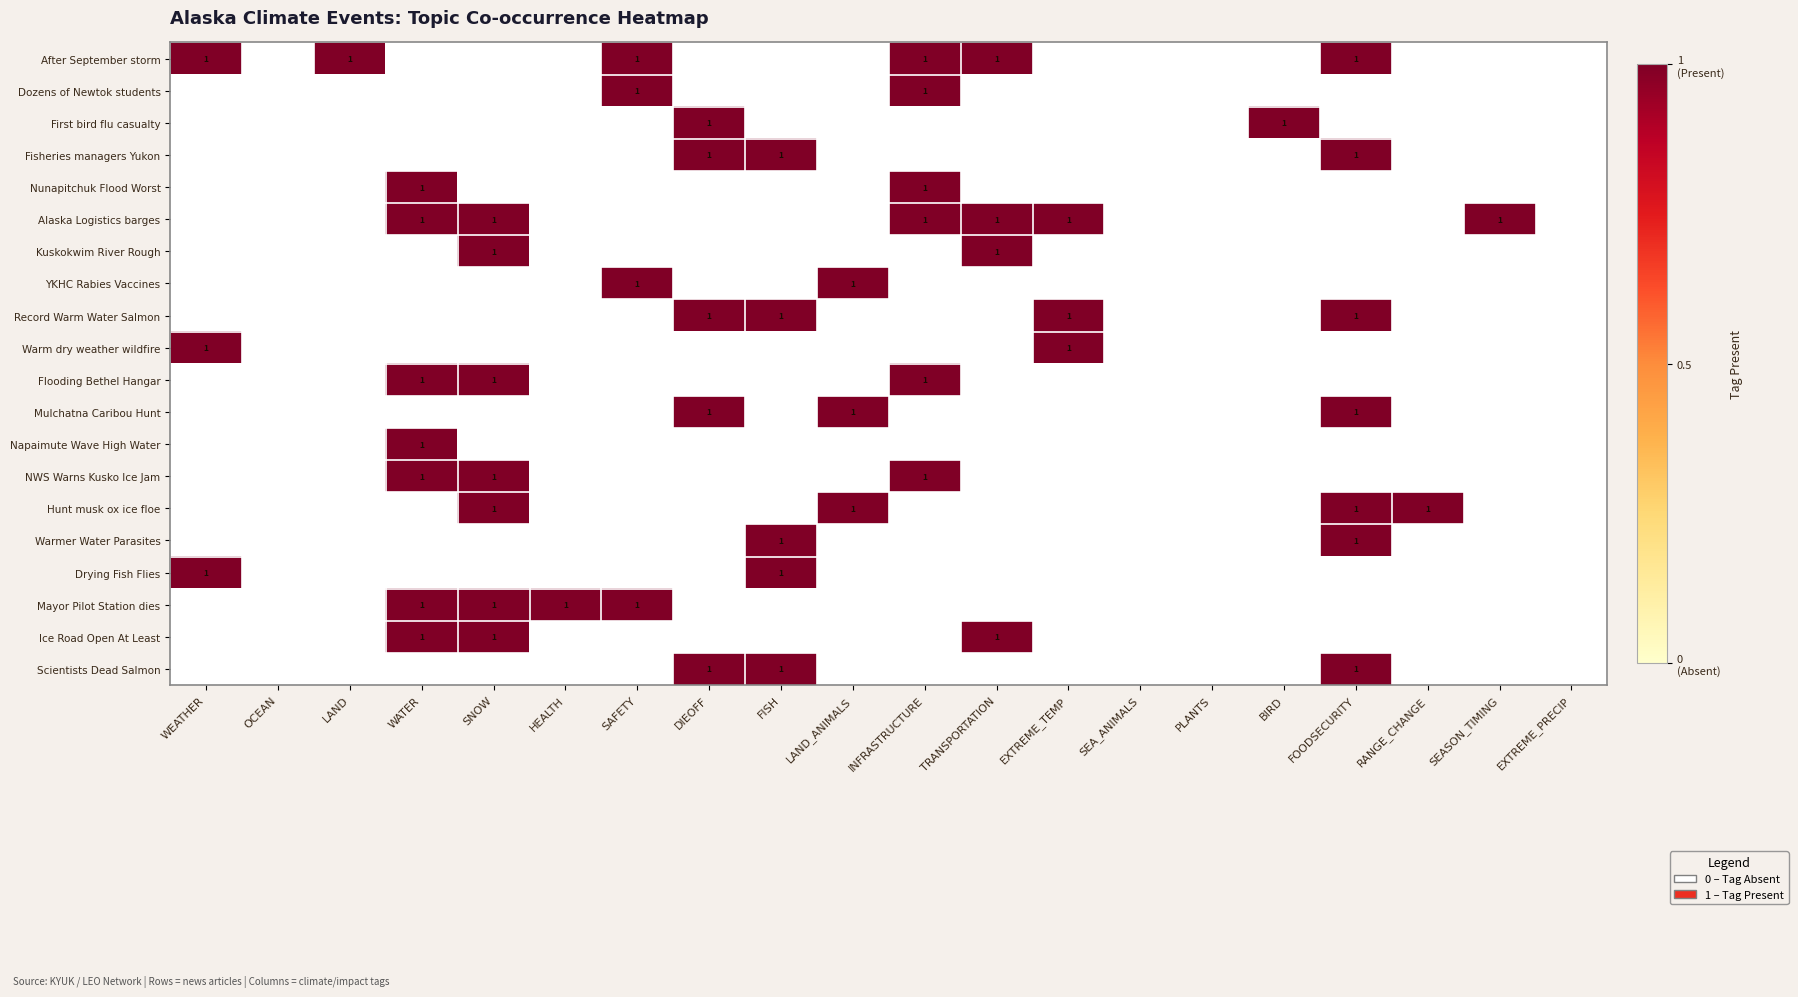

How many data points in Warmer Water Parasites are above 0?

2